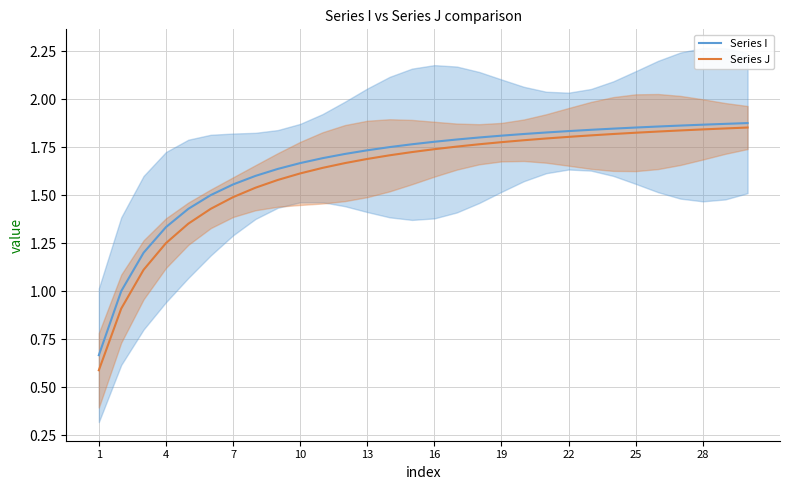

What is the minimum value for Series J?

0.6